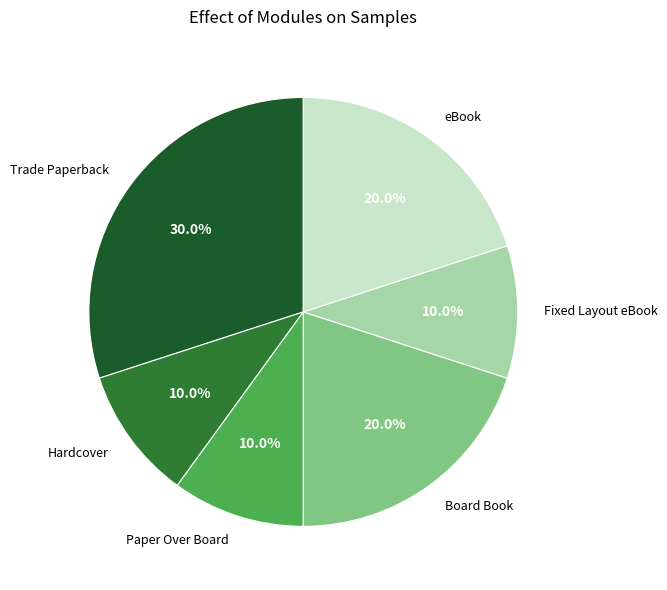

What percentage is NOT represented by Trade Paperback?

70.0%